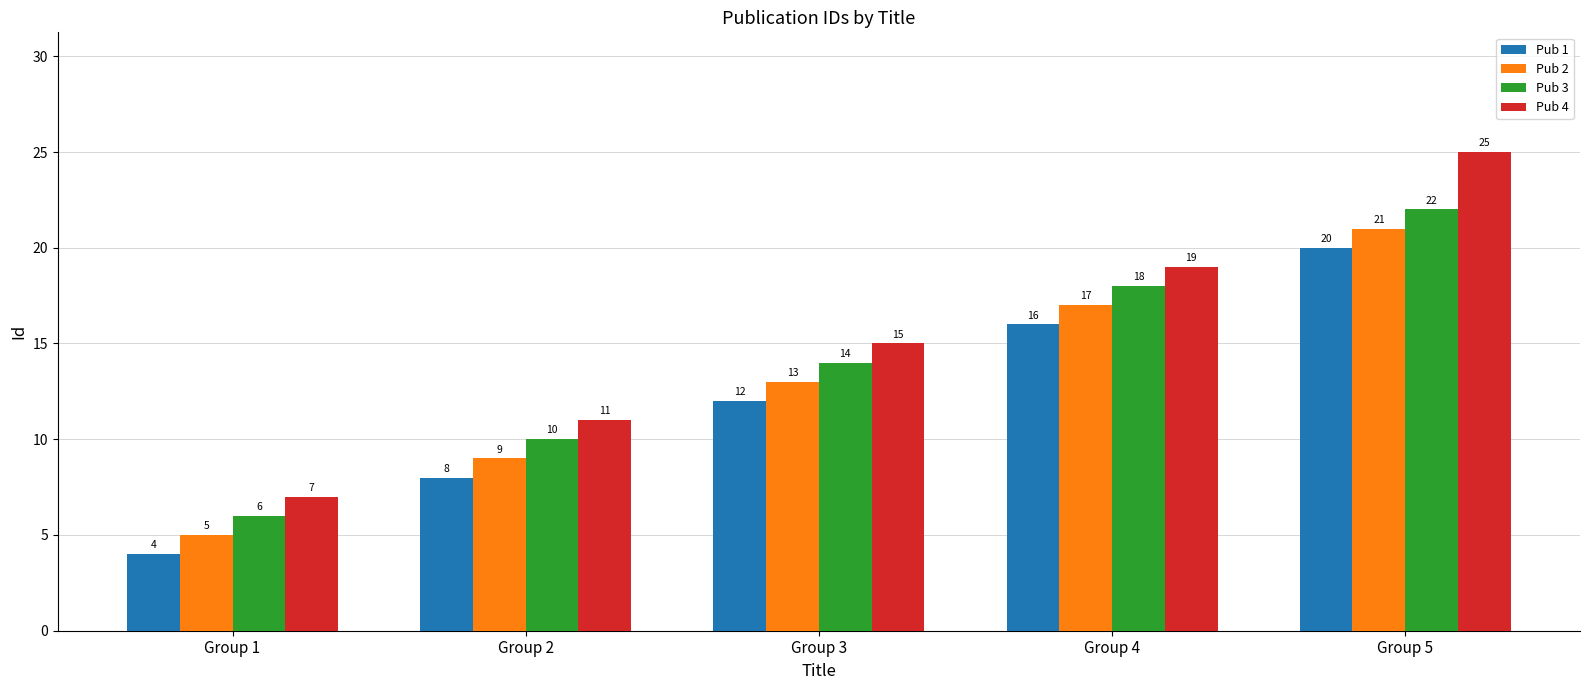

Which series has the largest range (max minus min)?

Pub 4